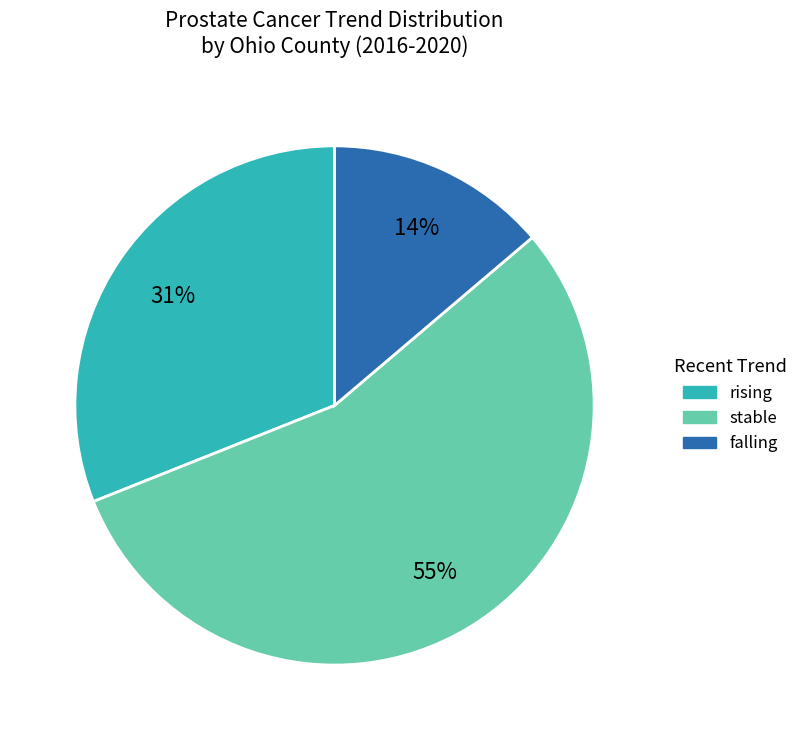

Which category has the biggest portion of the pie?

stable